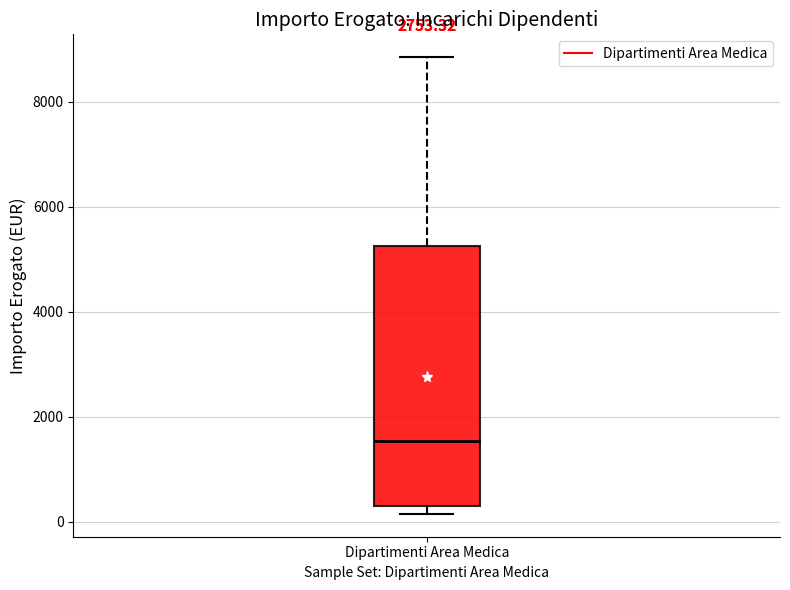

Read this box plot against the y-axis: the position of the median line, the range covered by the box, and the ends of both whiskers. The values are not printed on the chart, so give them approximately, as read against the axis.

median 1600, box 400 to 5200, whiskers 200 to 8800